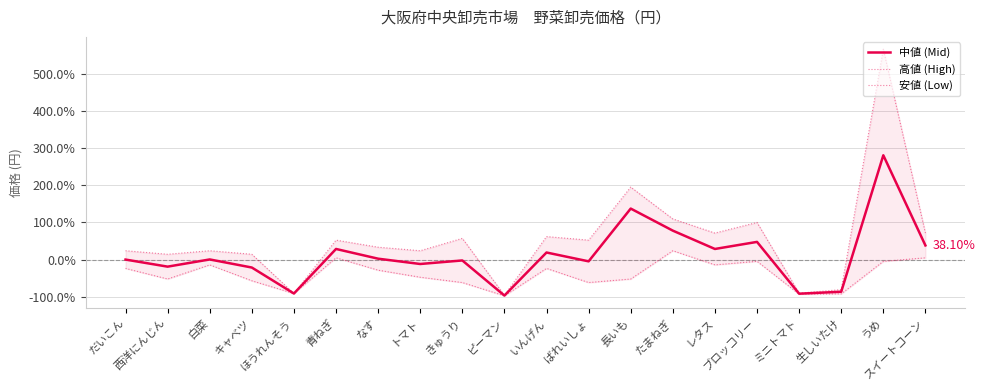

What is the difference between the maximum and minimum values in the 中値 (Mid) series?

377.9